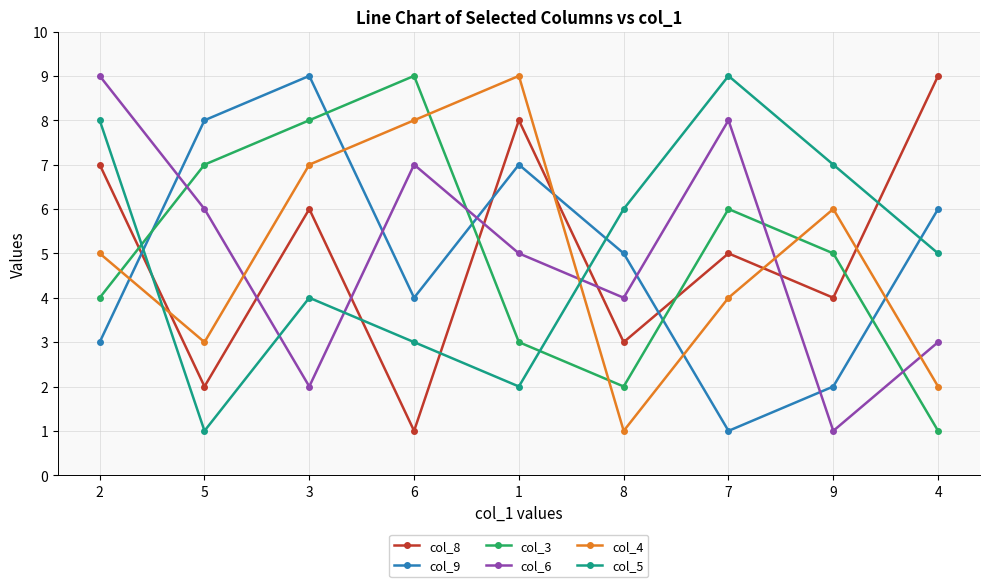

Count the col_5 values in the range 3 to 7.

5